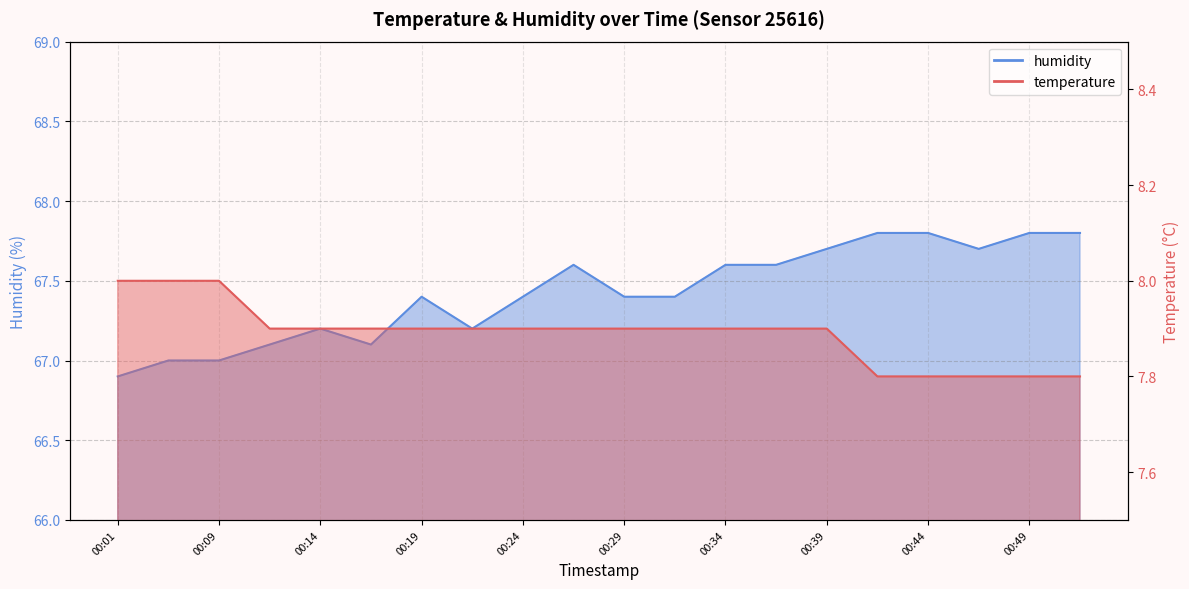

What is the greatest value displayed?

67.8